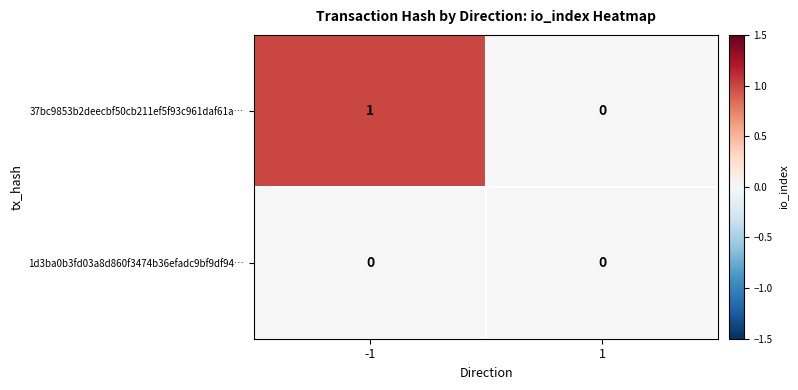

Which series changed the most between -1 and 1?

37bc9853b2deecbf50cb211ef5f93c961daf61a…